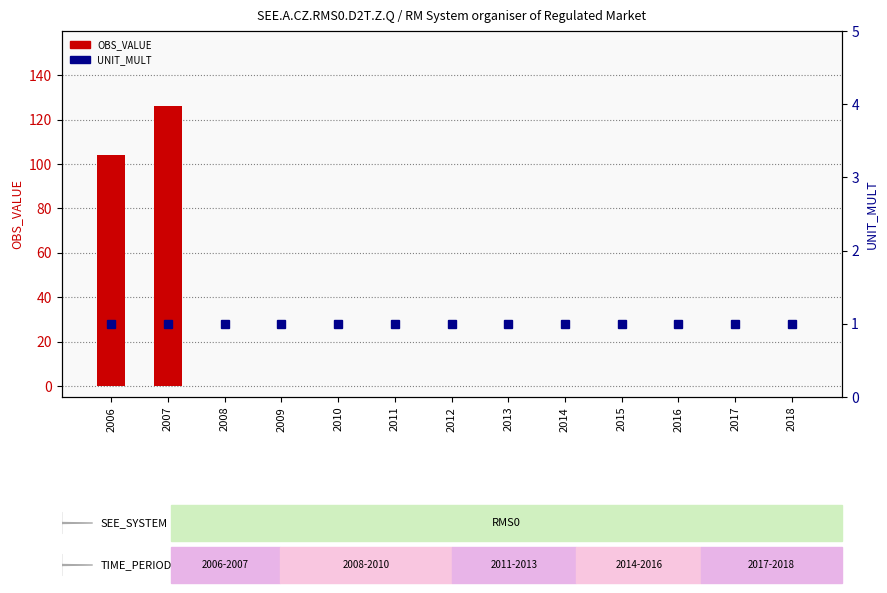

List the labels in order of UNIT_MULT value, smallest first.

2006, 2007, 2008, 2009, 2010, 2011, 2012, 2013, 2014, 2015, 2016, 2017, 2018